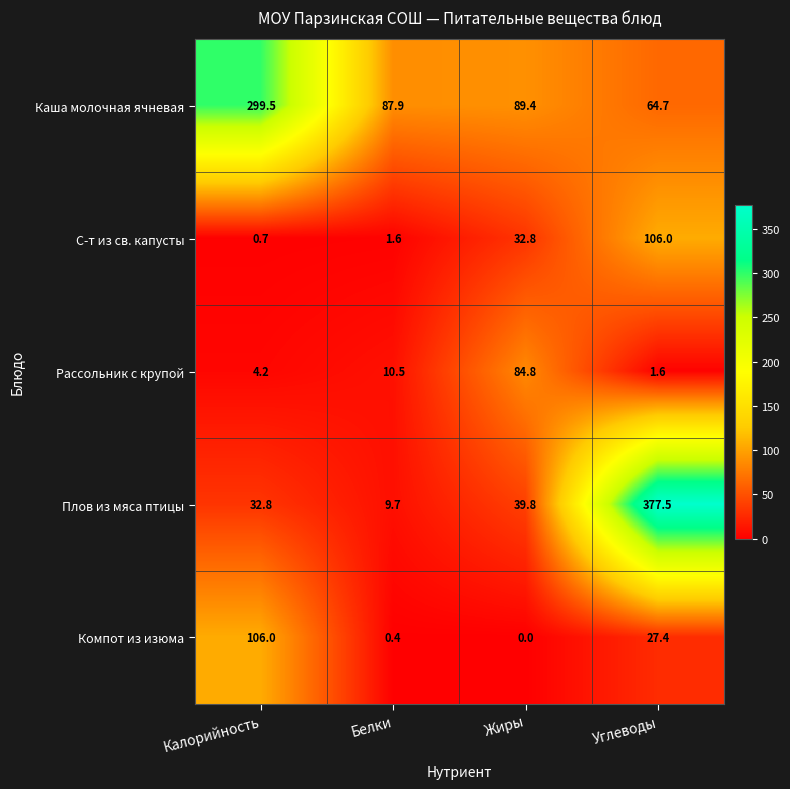

Rank the categories by Каша молочная ячневая value from lowest to highest.

Углеводы, Белки, Жиры, Калорийность